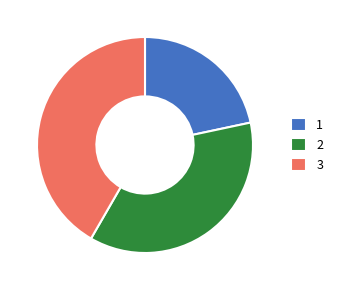

Does 2 account for over 50% of the chart?

No